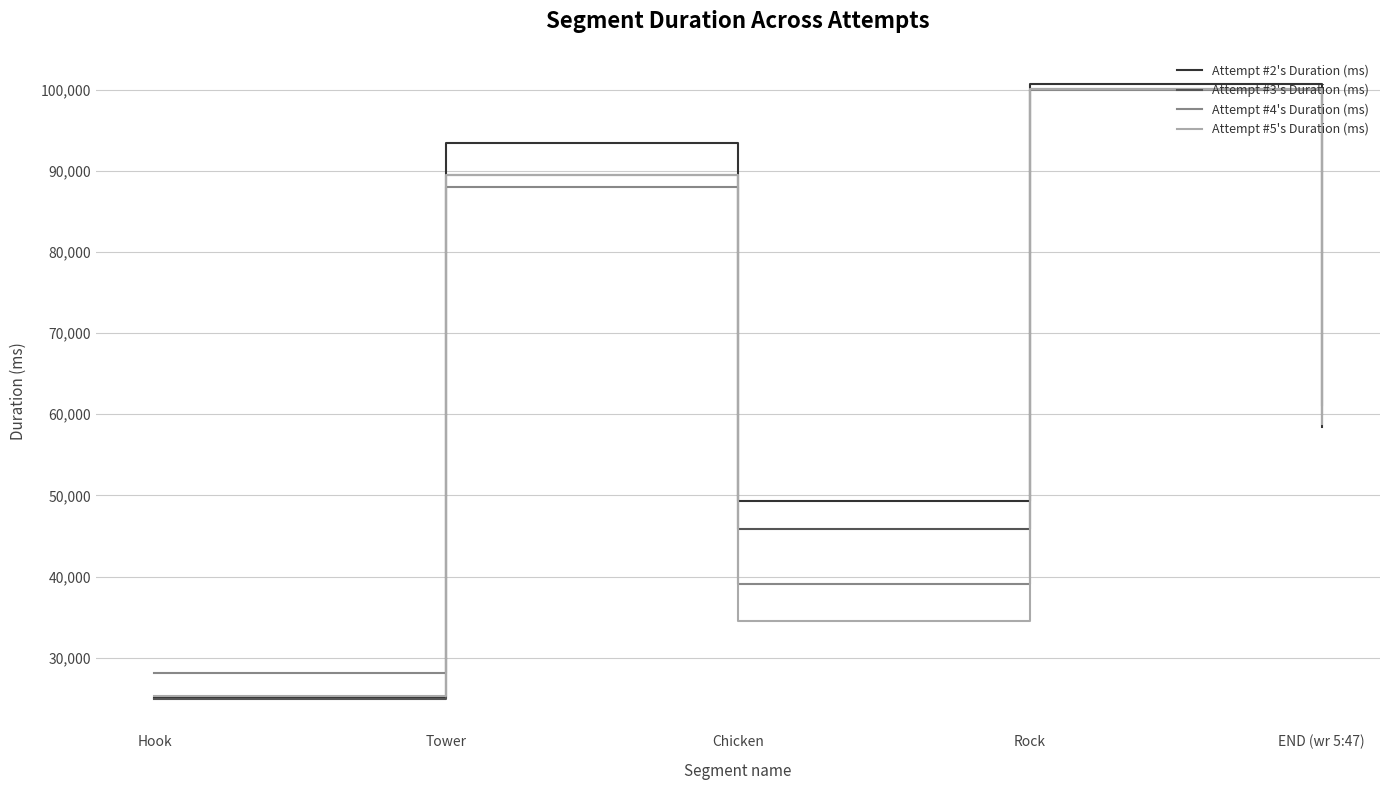

Is it true that Attempt #2's Duration (ms) equals 39484 at Hook?

False